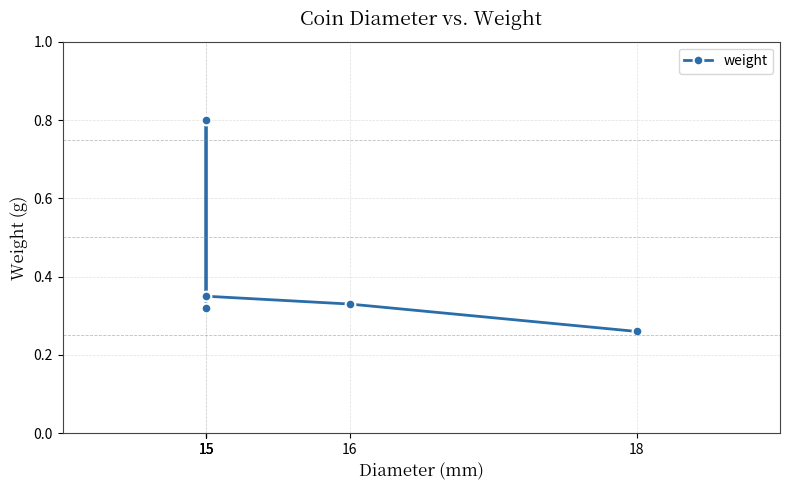

List the labels in order of value, largest first.

15, 15, 16, 15, 18